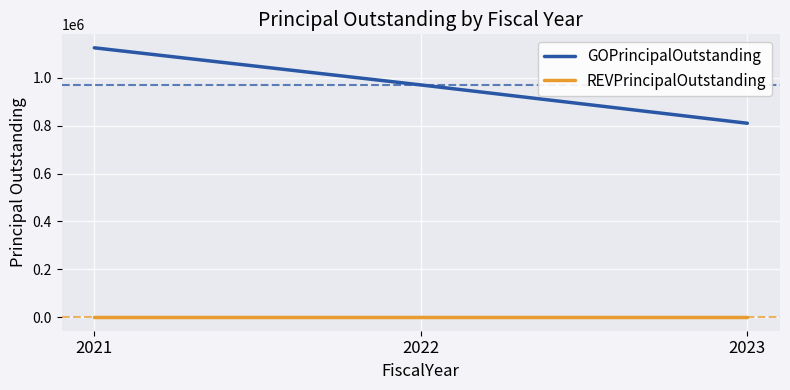

What is the average value of the GOPrincipalOutstanding series?

968333